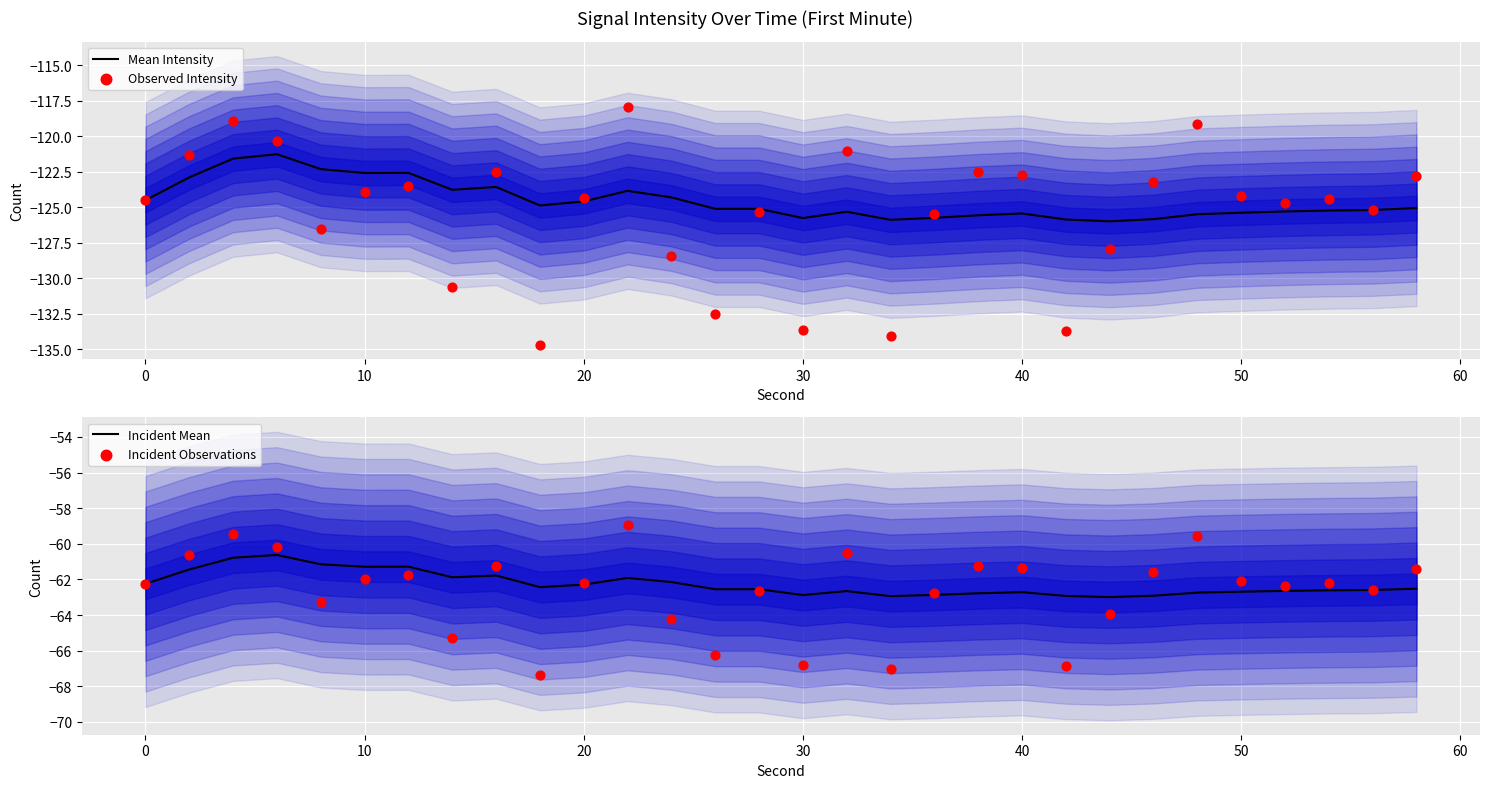

Which series has the largest total across all categories?

Incident Mean